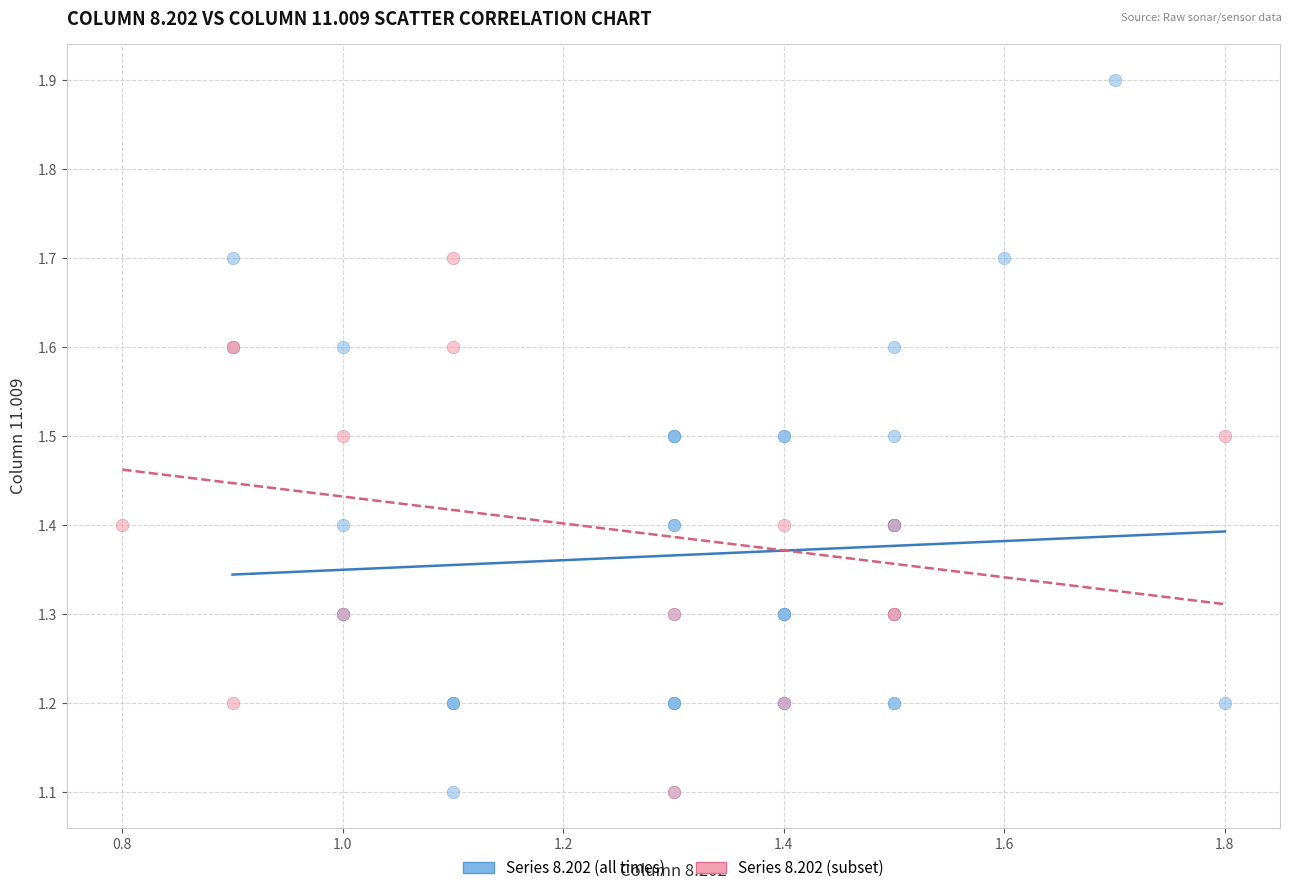

Which series reaches the maximum Y coordinate?

Series 8.202 (all times)